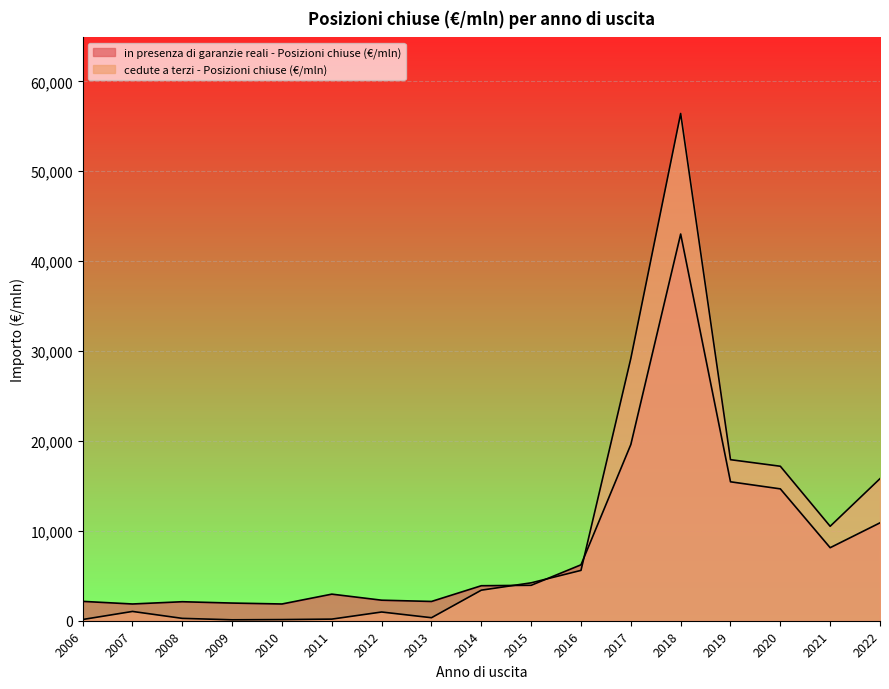

What is the difference between the maximum and minimum values in the cedute a terzi - Posizioni chiuse (€/mln) series?

56326.8